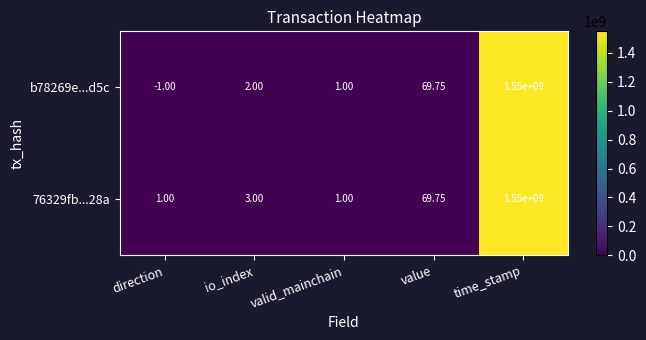

How many values in b78269e...d5c are above zero?

4